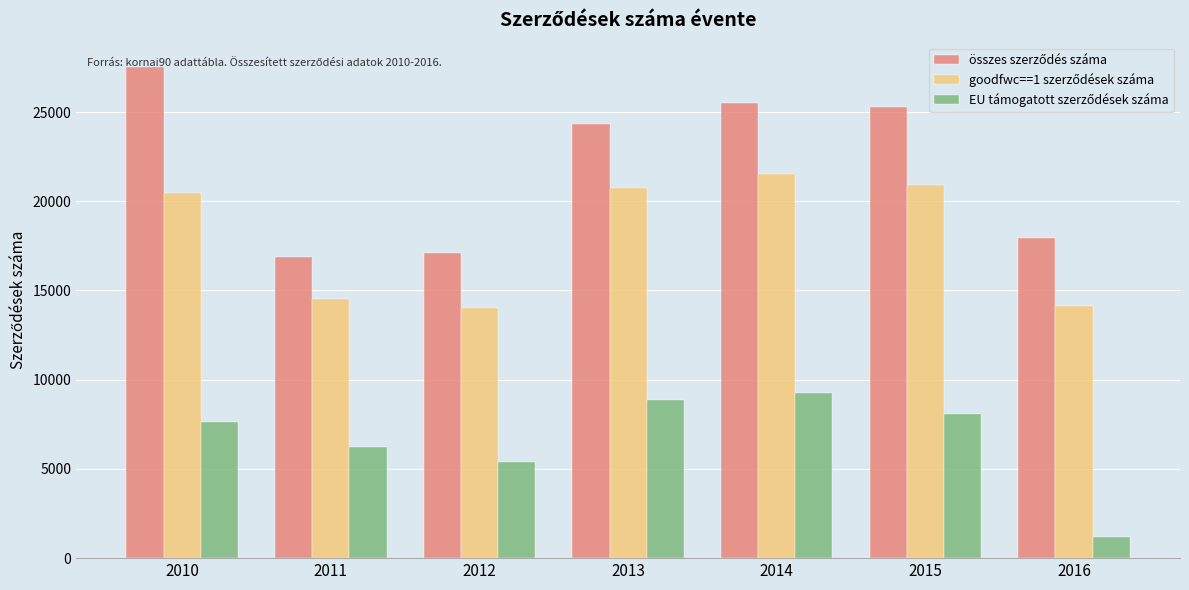

What is the total value across all series at 2015?

54317